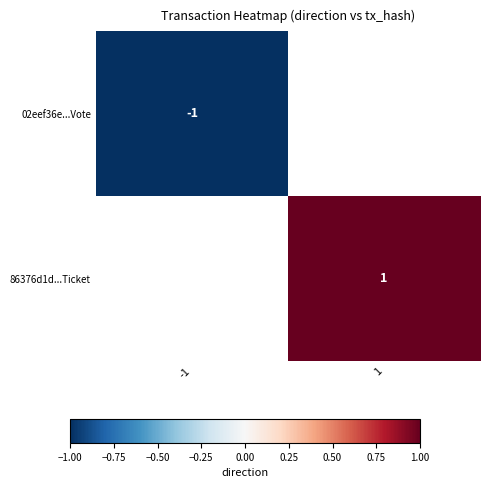

The 86376d1d...Ticket series shows 1 at 1. True or false?

True